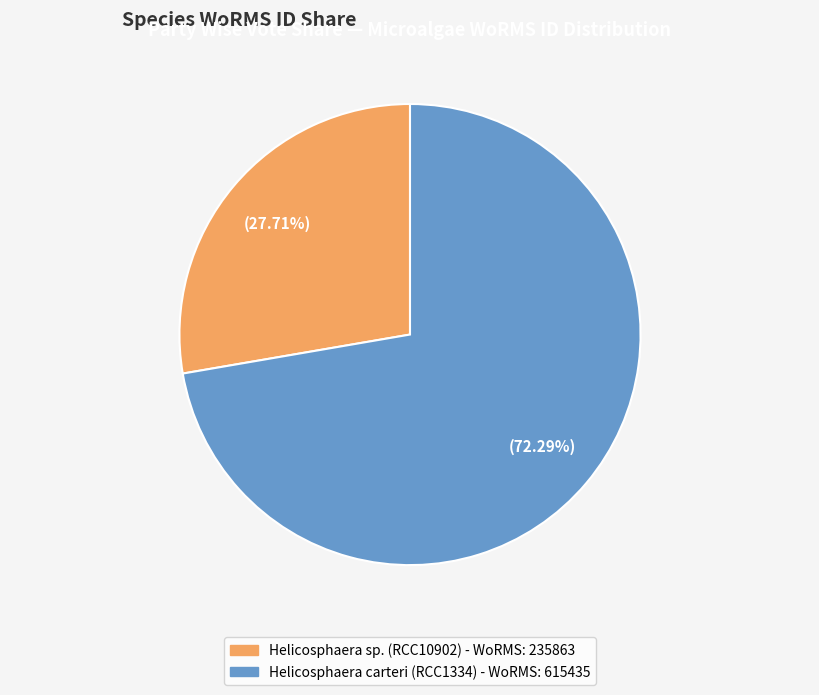

Is there any slice that represents more than half of the pie?

Yes